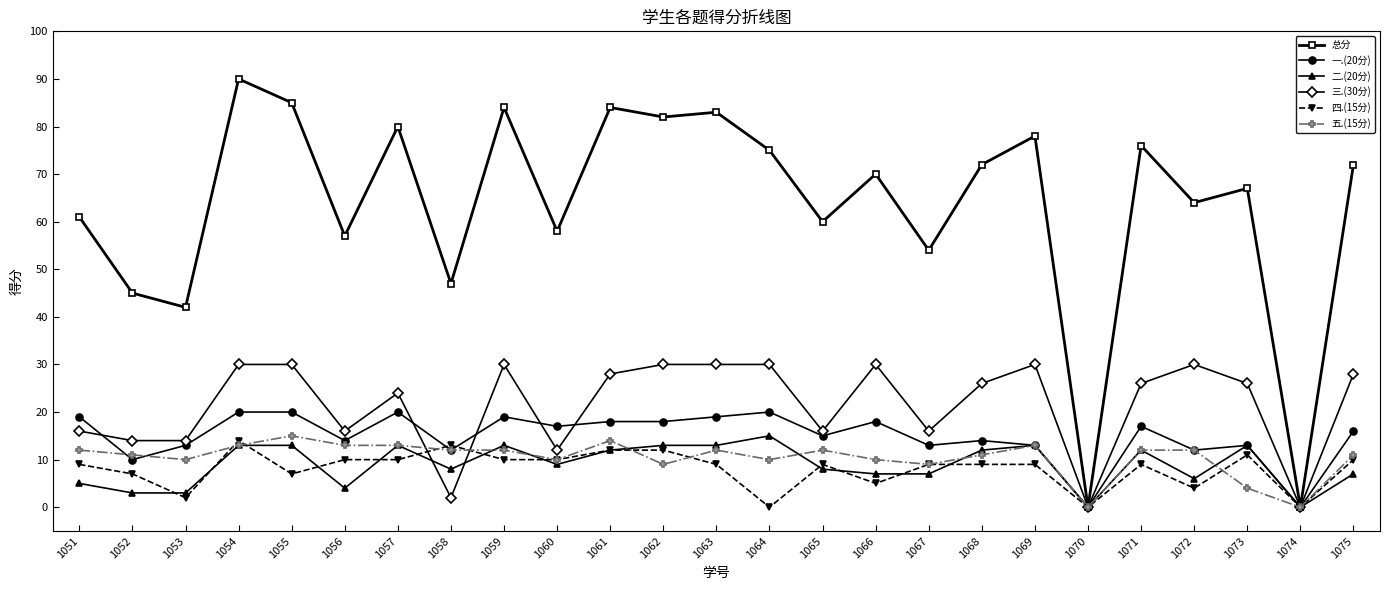

Which series has the largest total across all categories?

总分